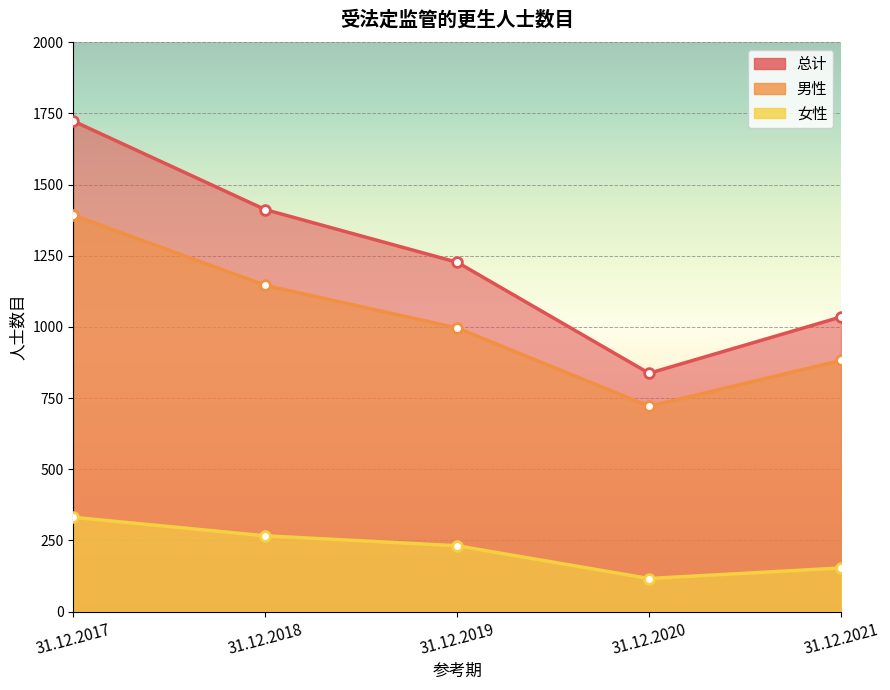

What is the difference between the 总计 values at 31.12.2019 and 31.12.2021?

192